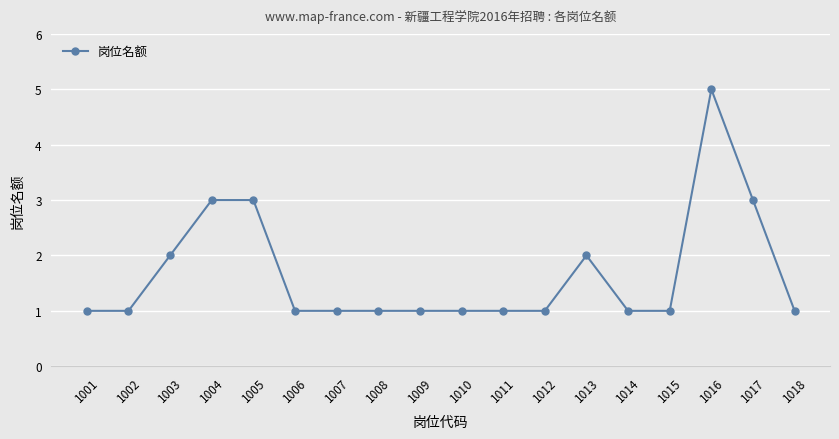

What is the value of the 5th point from the left?

3